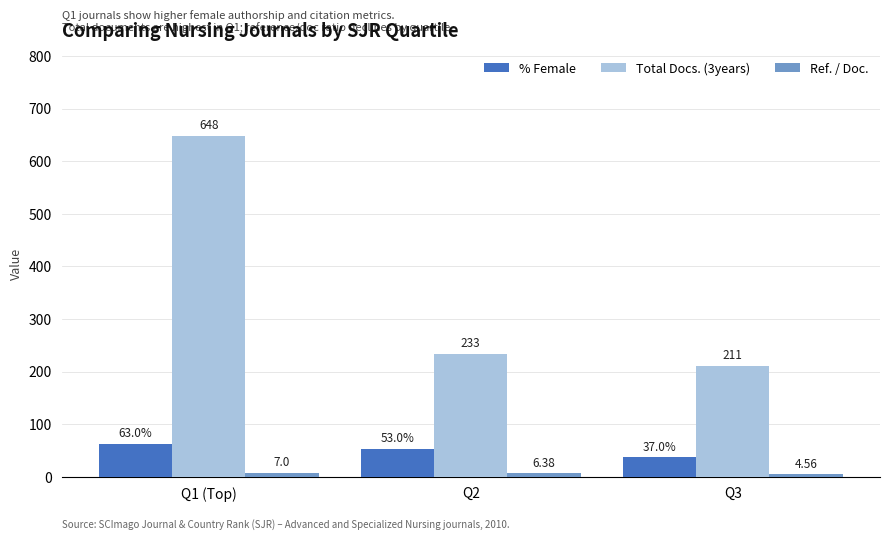

Which series changed the most between Q2 and Q3?

Total Docs. (3years)